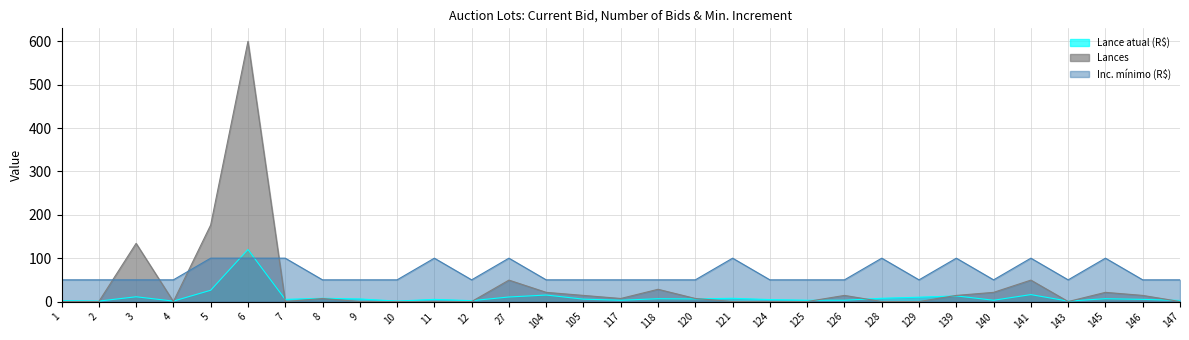

Between which two adjacent categories do Inc. mínimo (R$) and Lance atual (R$) first intersect?

5 and 6